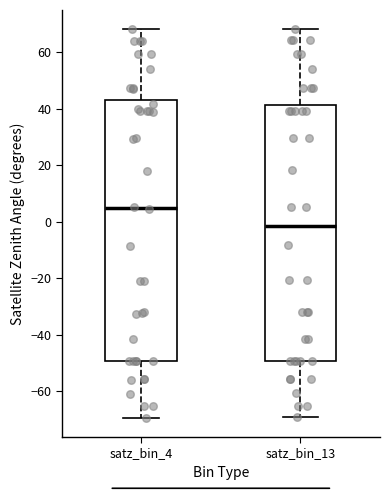

Reading left to right, read every box against the y-axis: the position of its median line, the range the box covers, and the ends of its whiskers. The values are not printed on the chart, so give them approximately, as read against the axis.

satz_bin_4: median 4, box -50 to 44, whiskers -70 to 68
satz_bin_13: median -2, box -50 to 42, whiskers -68 to 68